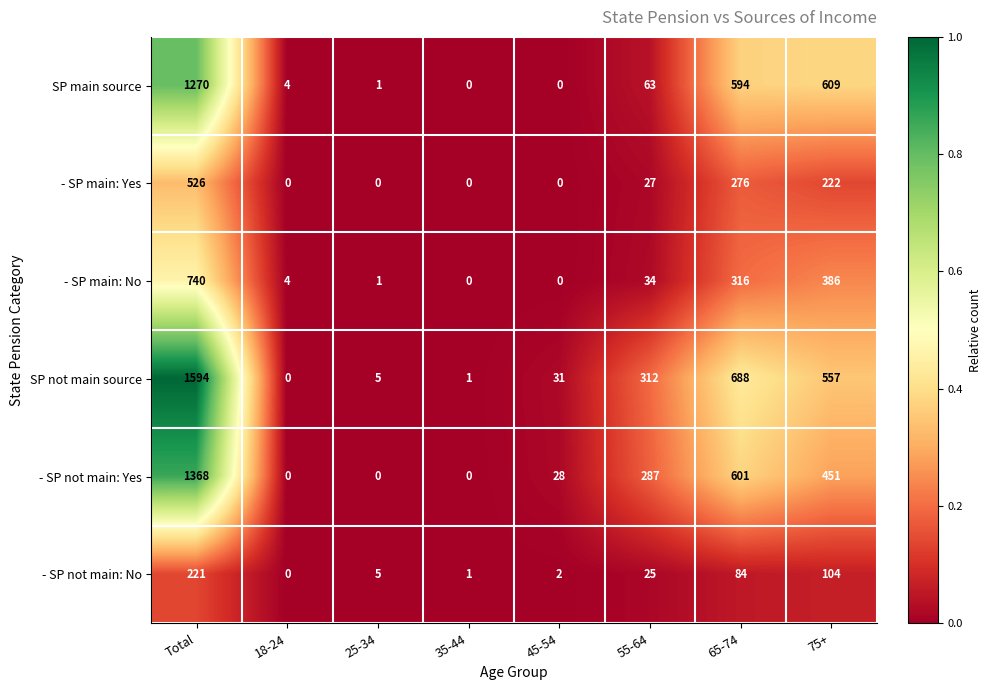

Is the value of SP main source at Total greater than the value of - SP not main: No at 65-74?

Yes